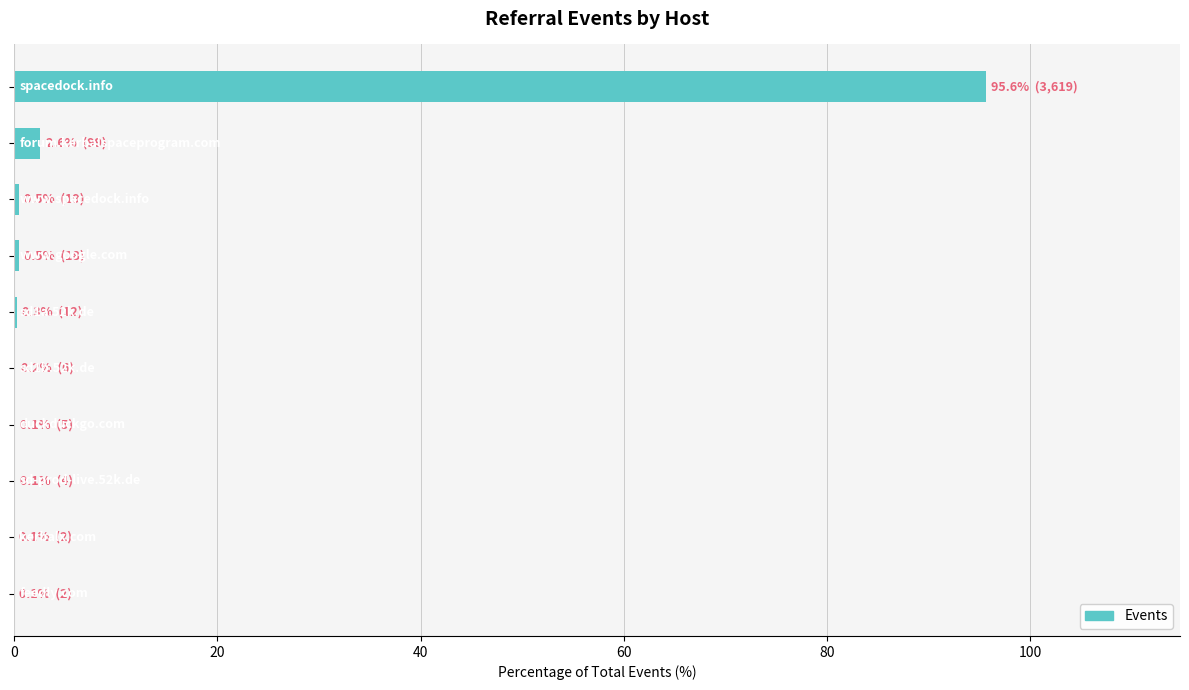

What is the sum of all values?

100.0